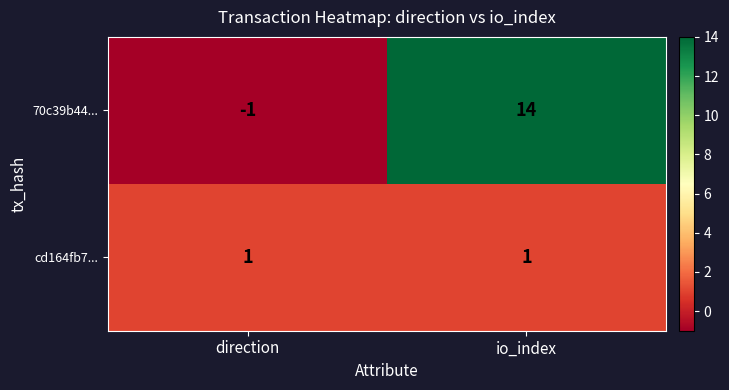

At which category is the sum across all series the highest?

io_index